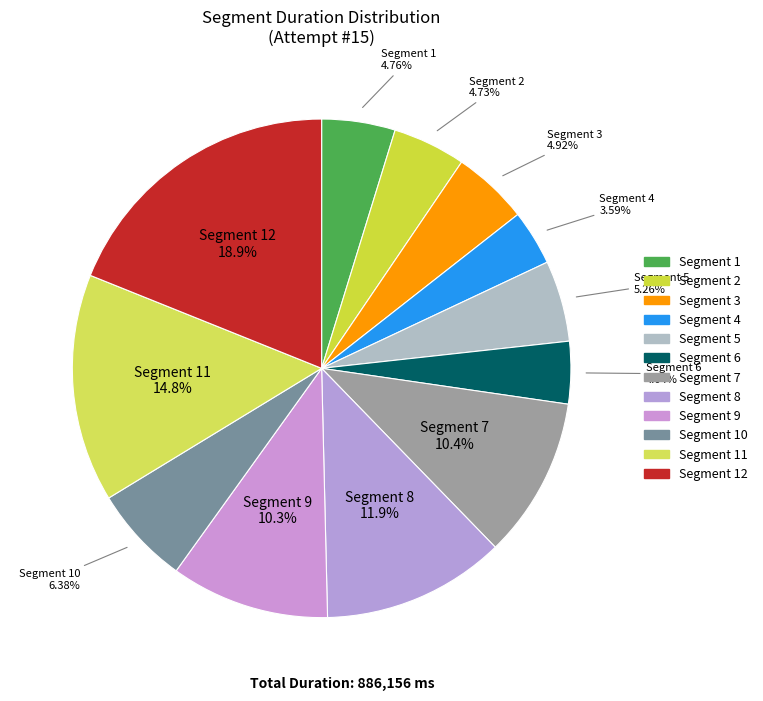

Which category has the smallest portion of the pie?

4